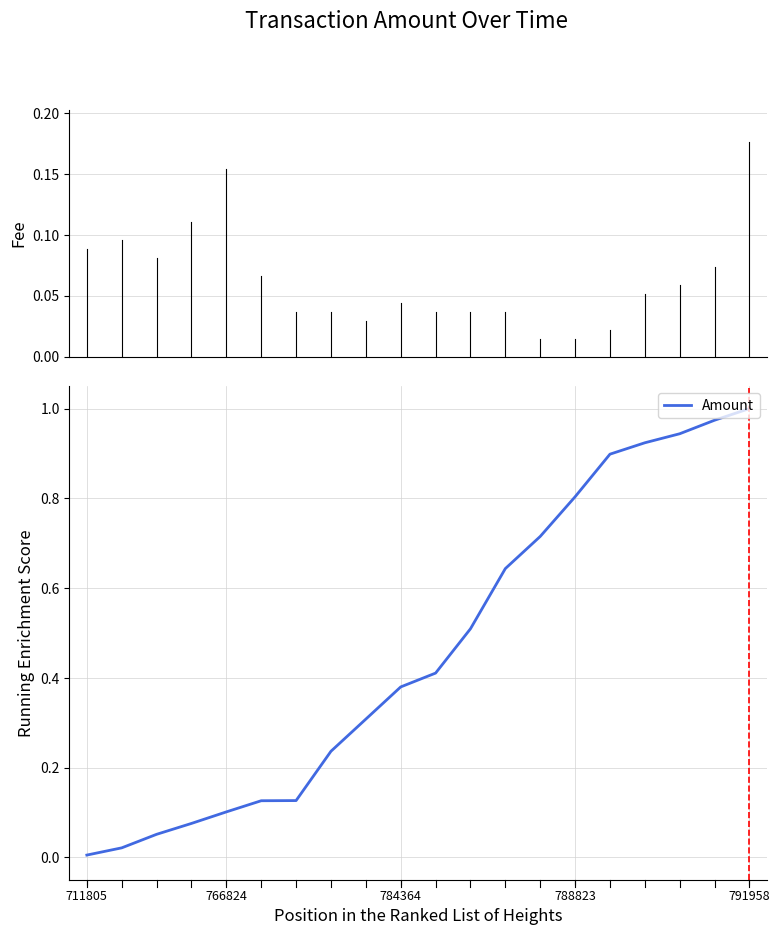

At which category does the chart reach its peak across all series?

791958